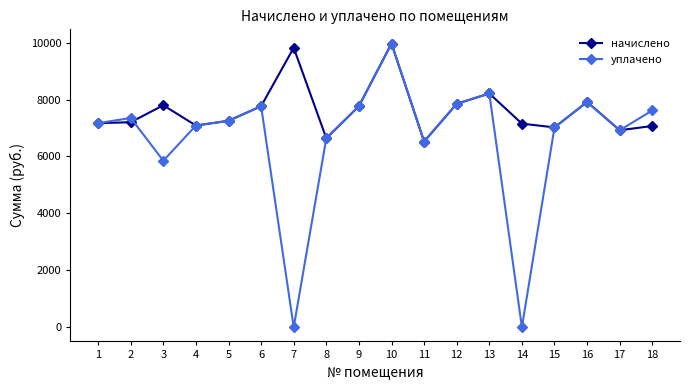

How many values in the уплачено series are below 7253?

9